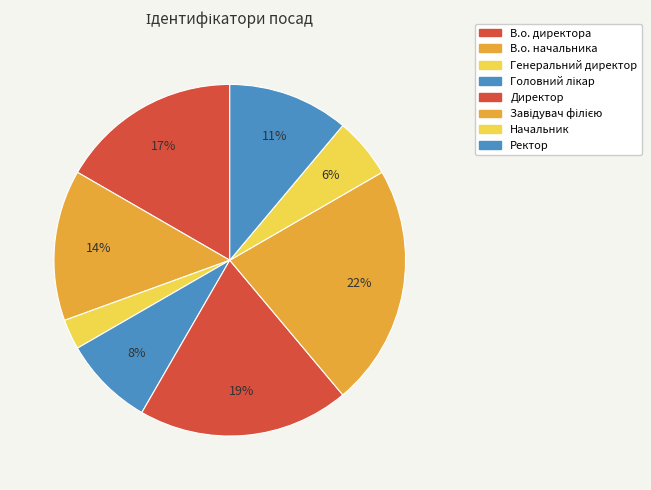

Is it true that Ректор is 4% of the pie?

False